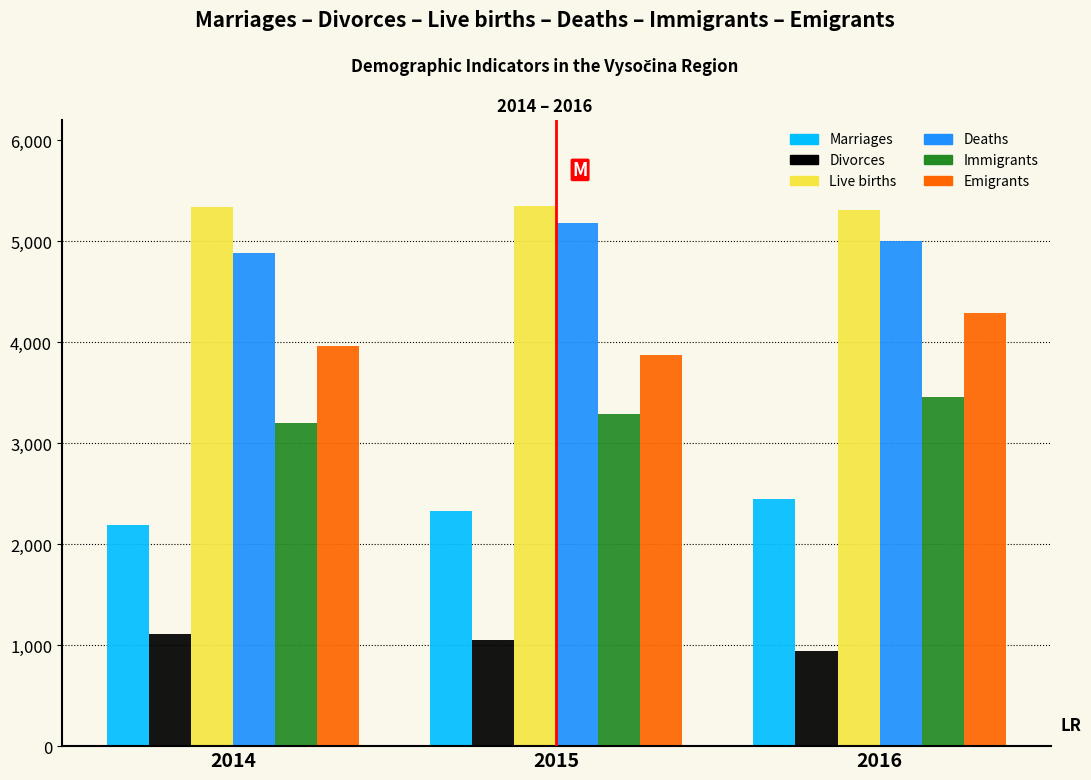

Rank the series at 2014 from lowest to highest value.

Divorces, Marriages, Immigrants, Emigrants, Deaths, Live births